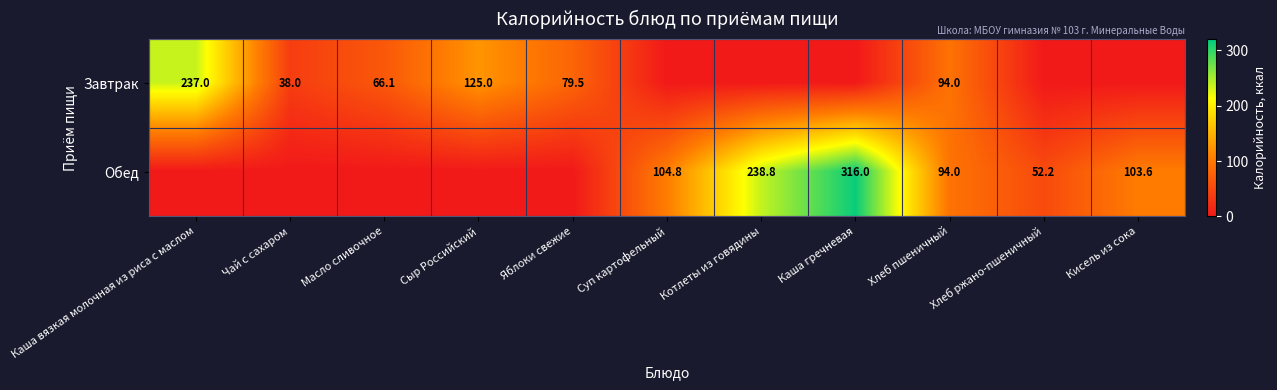

The Обед series shows 349.5 at Котлеты из говядины. True or false?

False